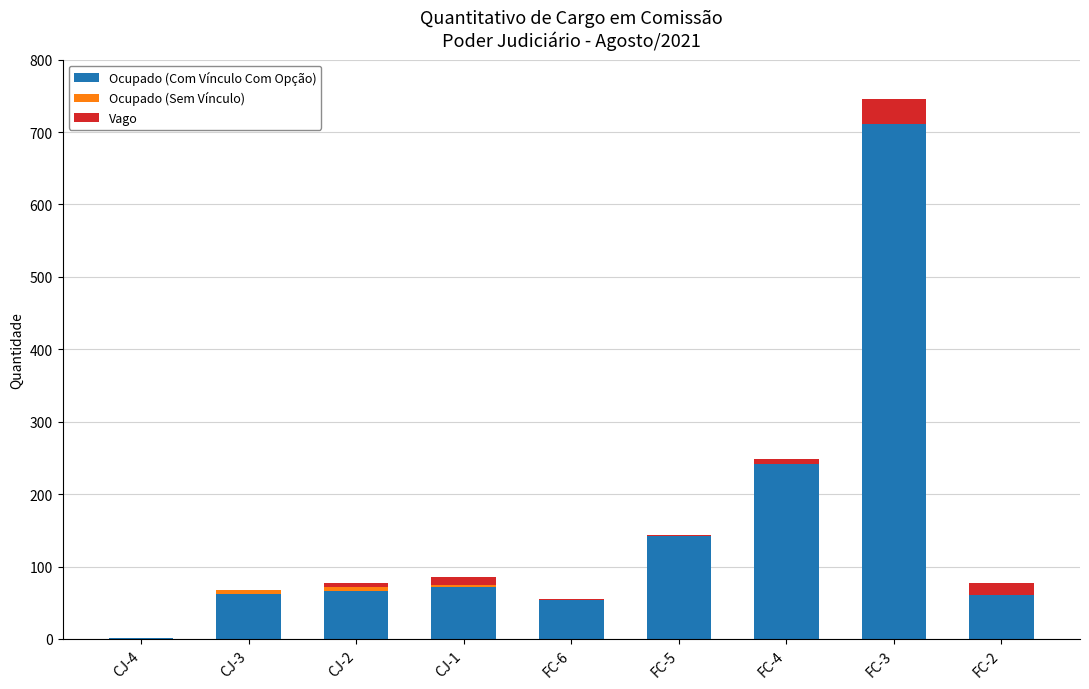

The value of Ocupado (Com Vínculo Com Opção) at FC-3 is 711. True or false?

True